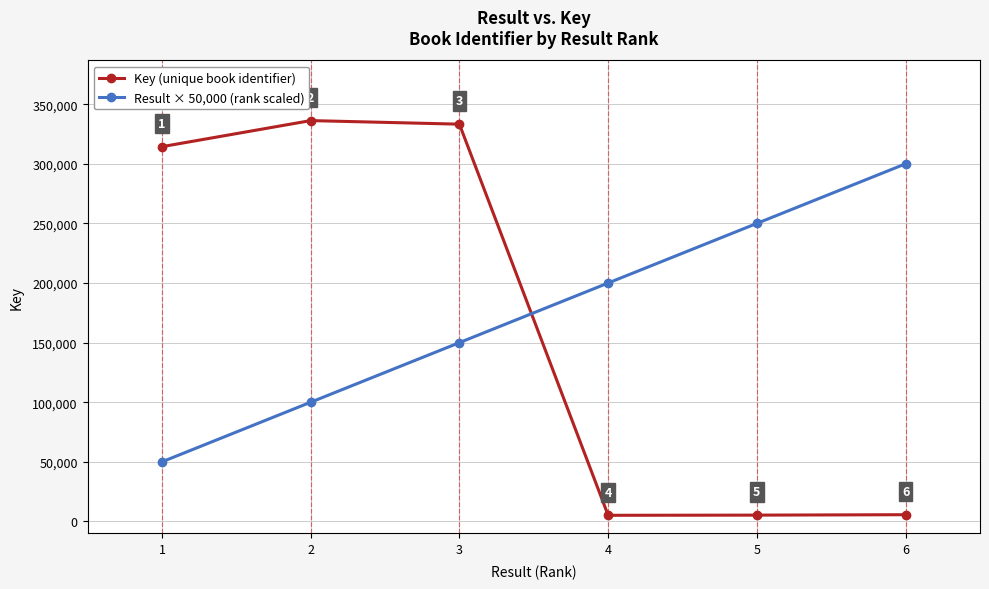

At which category does the chart reach its minimum across all series?

4